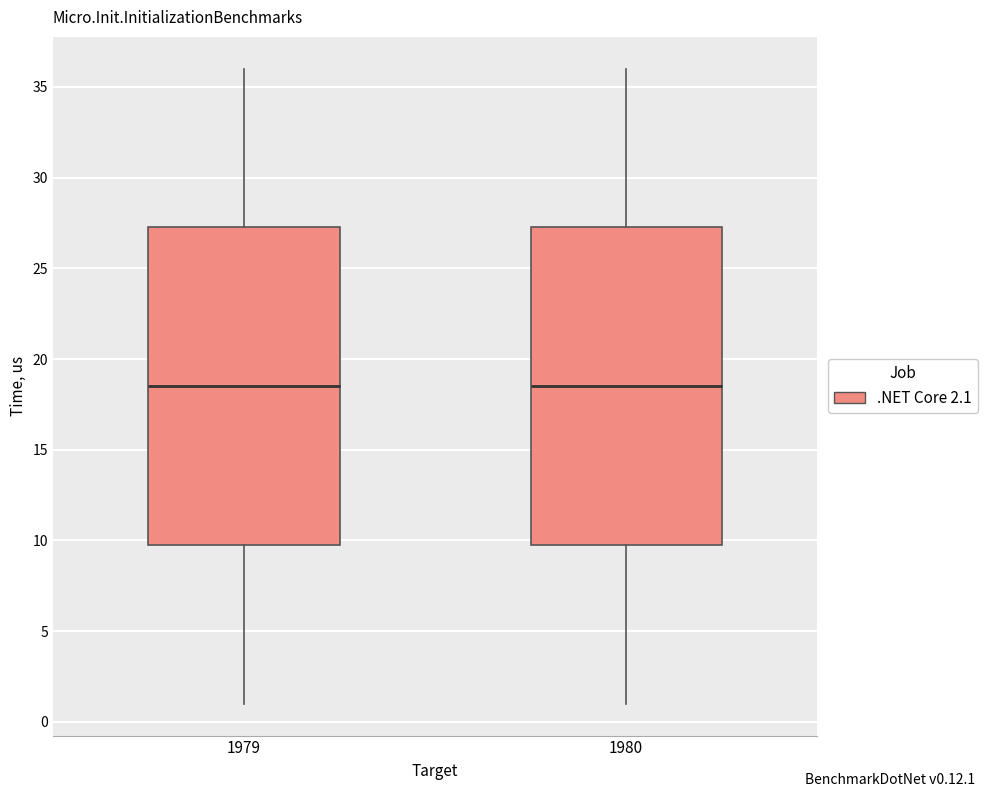

Reading left to right, transcribe this box plot: for each box, give where its median line is, the range the box spans, and where its two whiskers end, as read against the y-axis. The values are not printed on the chart, so give them approximately, as read against the axis.

1979: median 18.5, box 10.0 to 27.5, whiskers 1.0 to 36.0
1980: median 18.5, box 10.0 to 27.5, whiskers 1.0 to 36.0